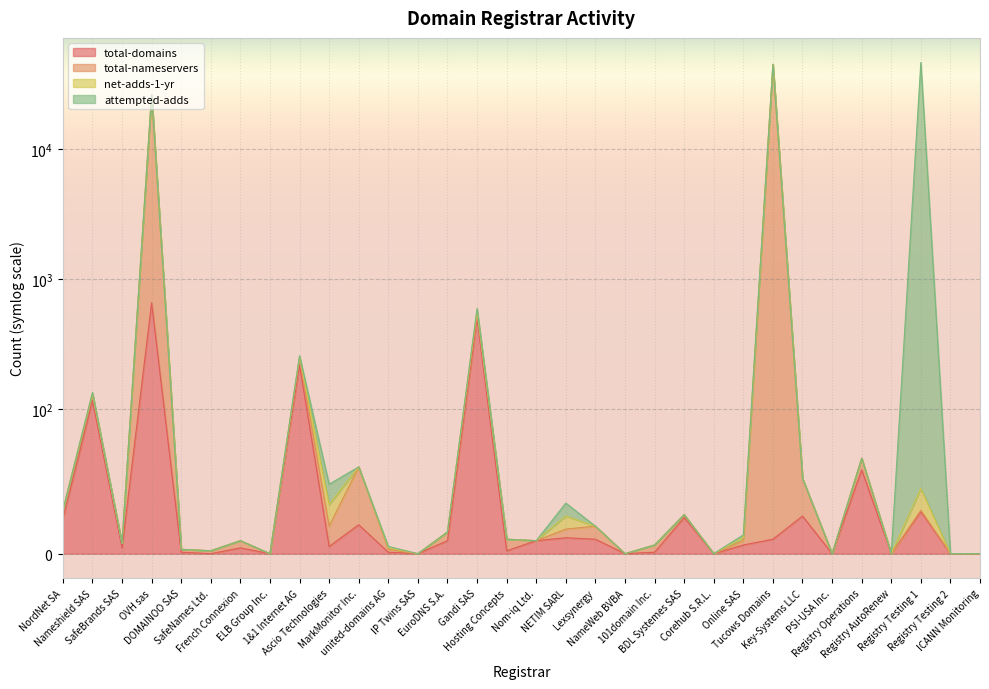

True or false: total-domains has a value of -252 at NameWeb BVBA.

False